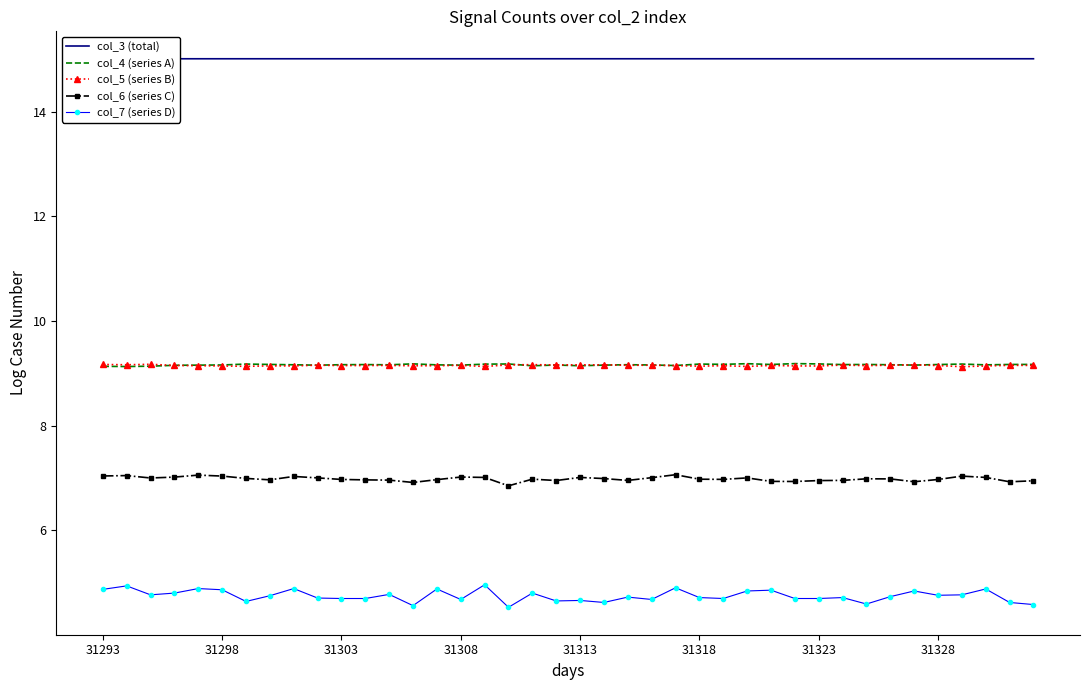

True or false: col_4 (series A) and col_6 (series C) cross at least once.

False